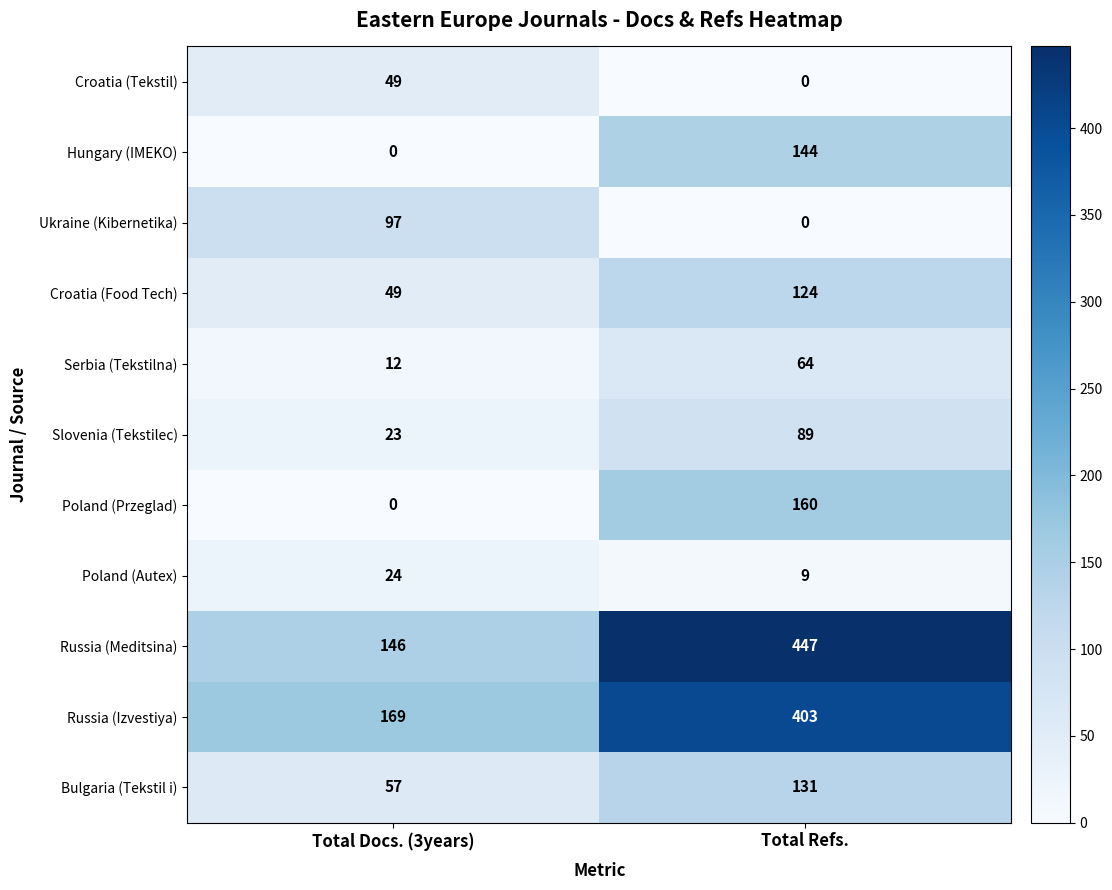

Reading right to left, transcribe all the data shown in this chart.

Croatia (Tekstil): Total Refs.=0	Total Docs. (3years)=49
Hungary (IMEKO): Total Refs.=144	Total Docs. (3years)=0
Ukraine (Kibernetika): Total Refs.=0	Total Docs. (3years)=97
Croatia (Food Tech): Total Refs.=124	Total Docs. (3years)=49
Serbia (Tekstilna): Total Refs.=64	Total Docs. (3years)=12
Slovenia (Tekstilec): Total Refs.=89	Total Docs. (3years)=23
Poland (Przeglad): Total Refs.=160	Total Docs. (3years)=0
Poland (Autex): Total Refs.=9	Total Docs. (3years)=24
Russia (Meditsina): Total Refs.=447	Total Docs. (3years)=146
Russia (Izvestiya): Total Refs.=403	Total Docs. (3years)=169
Bulgaria (Tekstil i): Total Refs.=131	Total Docs. (3years)=57